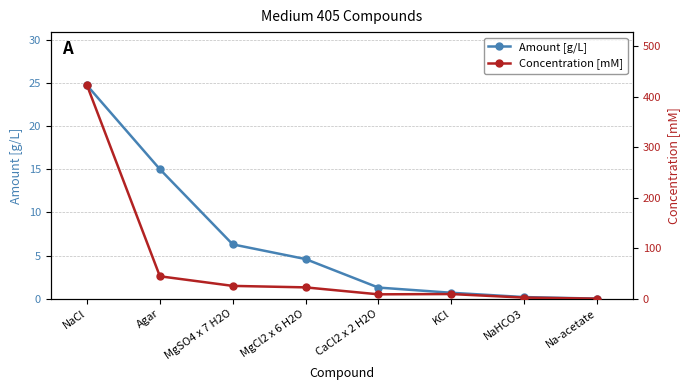

How many data points in Concentration [mM] are above 22?

4